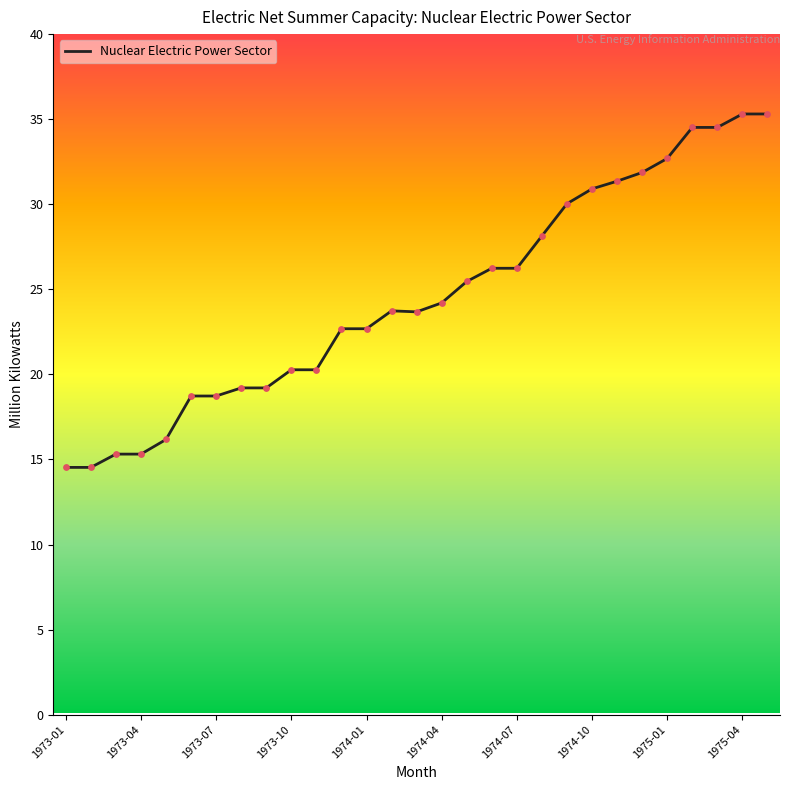

What is the difference between the maximum and minimum values?

20.8